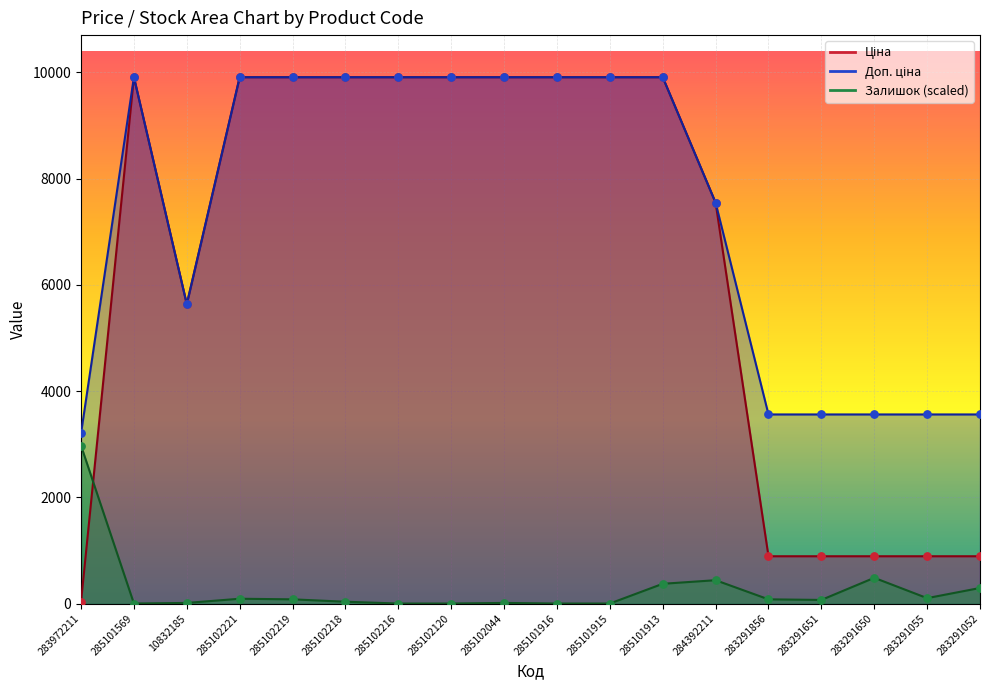

What are all the series names shown in the legend?

Ціна, Доп. ціна, Залишок